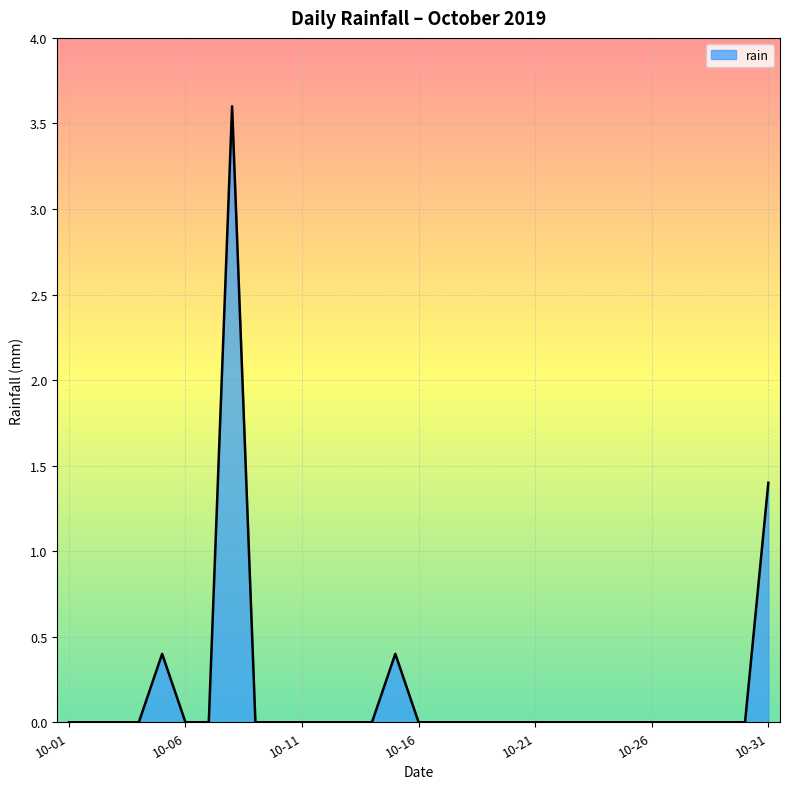

Count the number of categories in the chart.

31